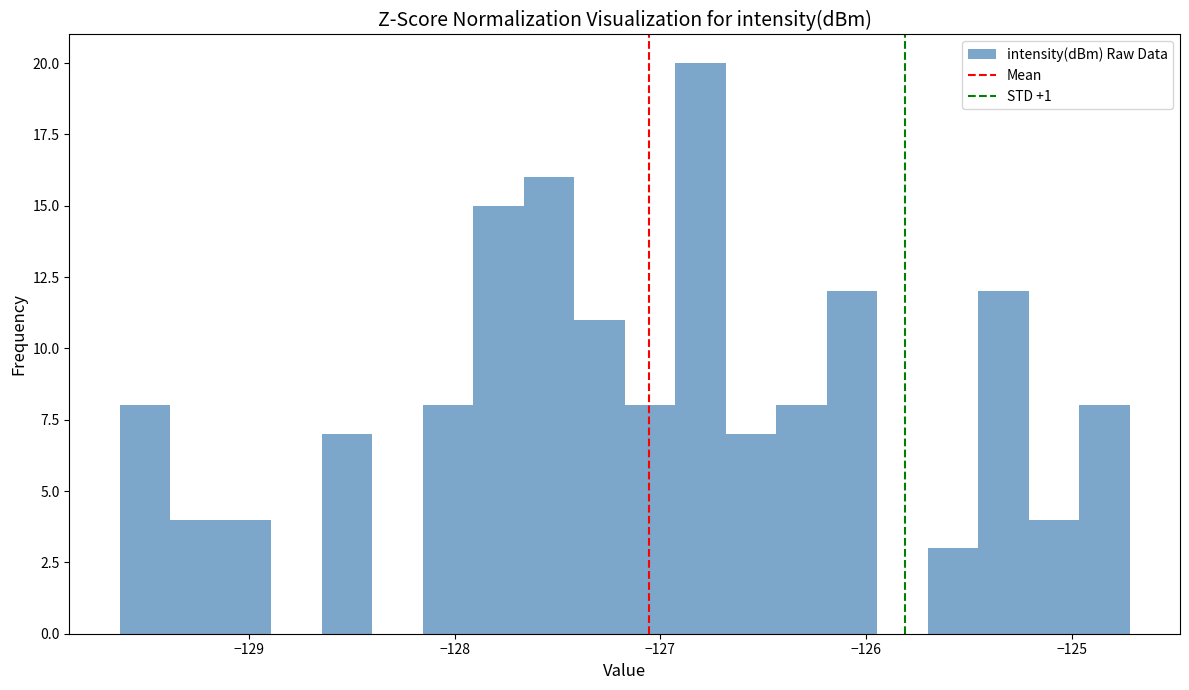

Around what value on the x-axis is the tallest bar? Give the approximate position of its centre, as read against the axis.

-126.8